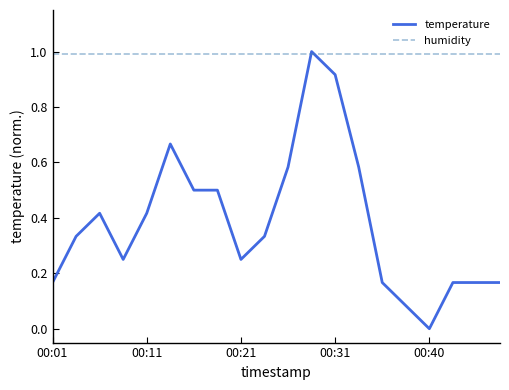

True or false: humidity and temperature cross at least once.

True